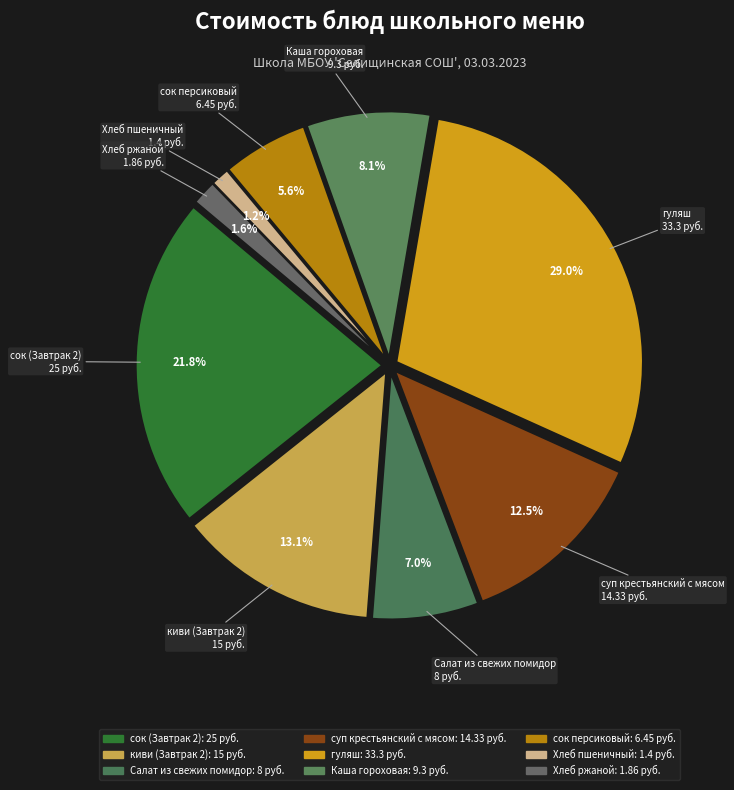

Which category has the biggest portion of the pie?

гуляш